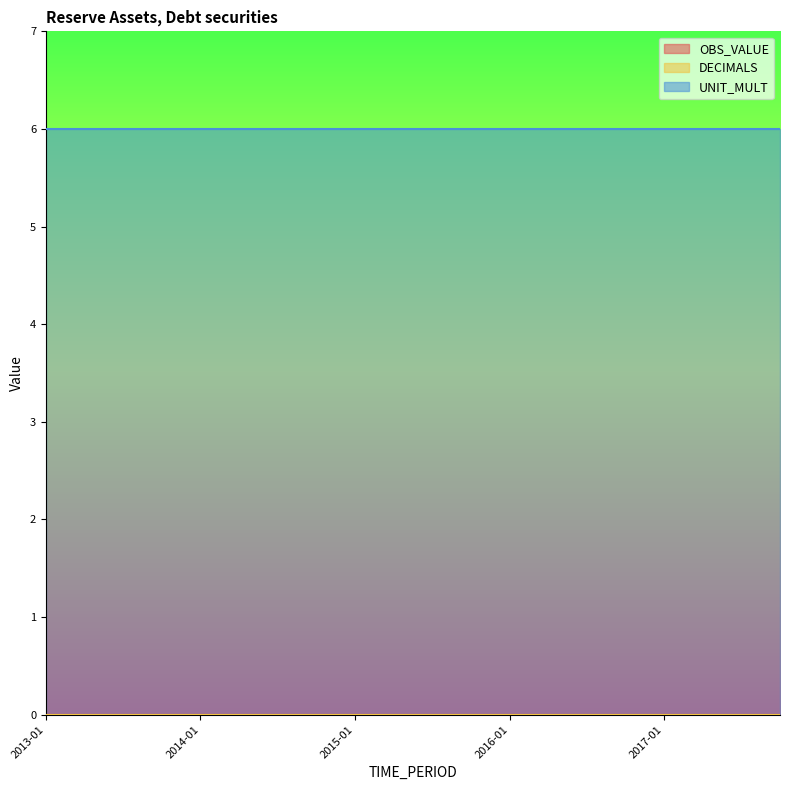

Between 2013-01 and 2015-04, which is larger?

2013-01